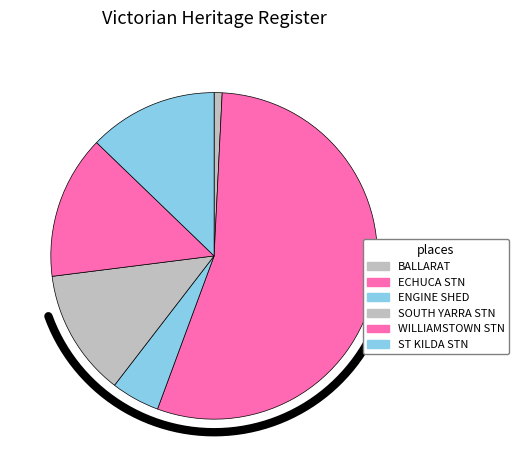

Does ECHUCA RAILWAY STATION COMPLEX account for over 50% of the chart?

Yes